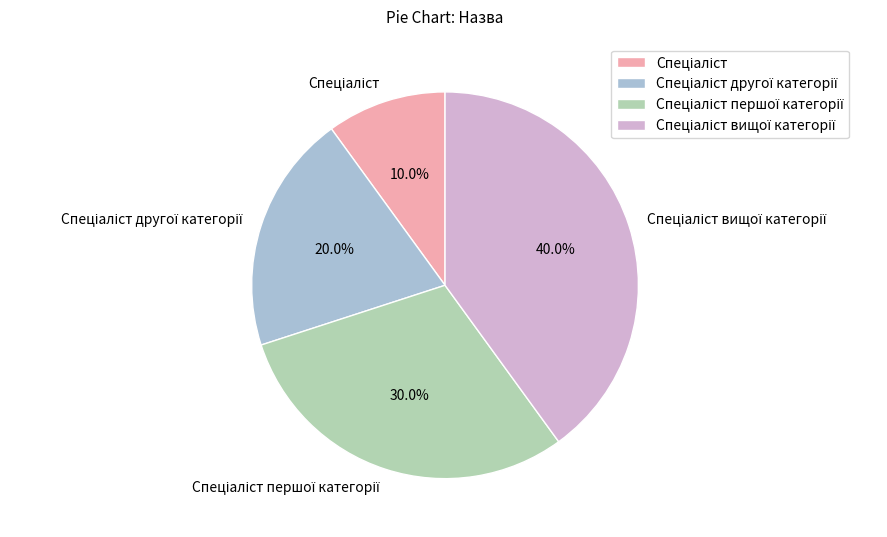

How many segments does this pie chart have?

4